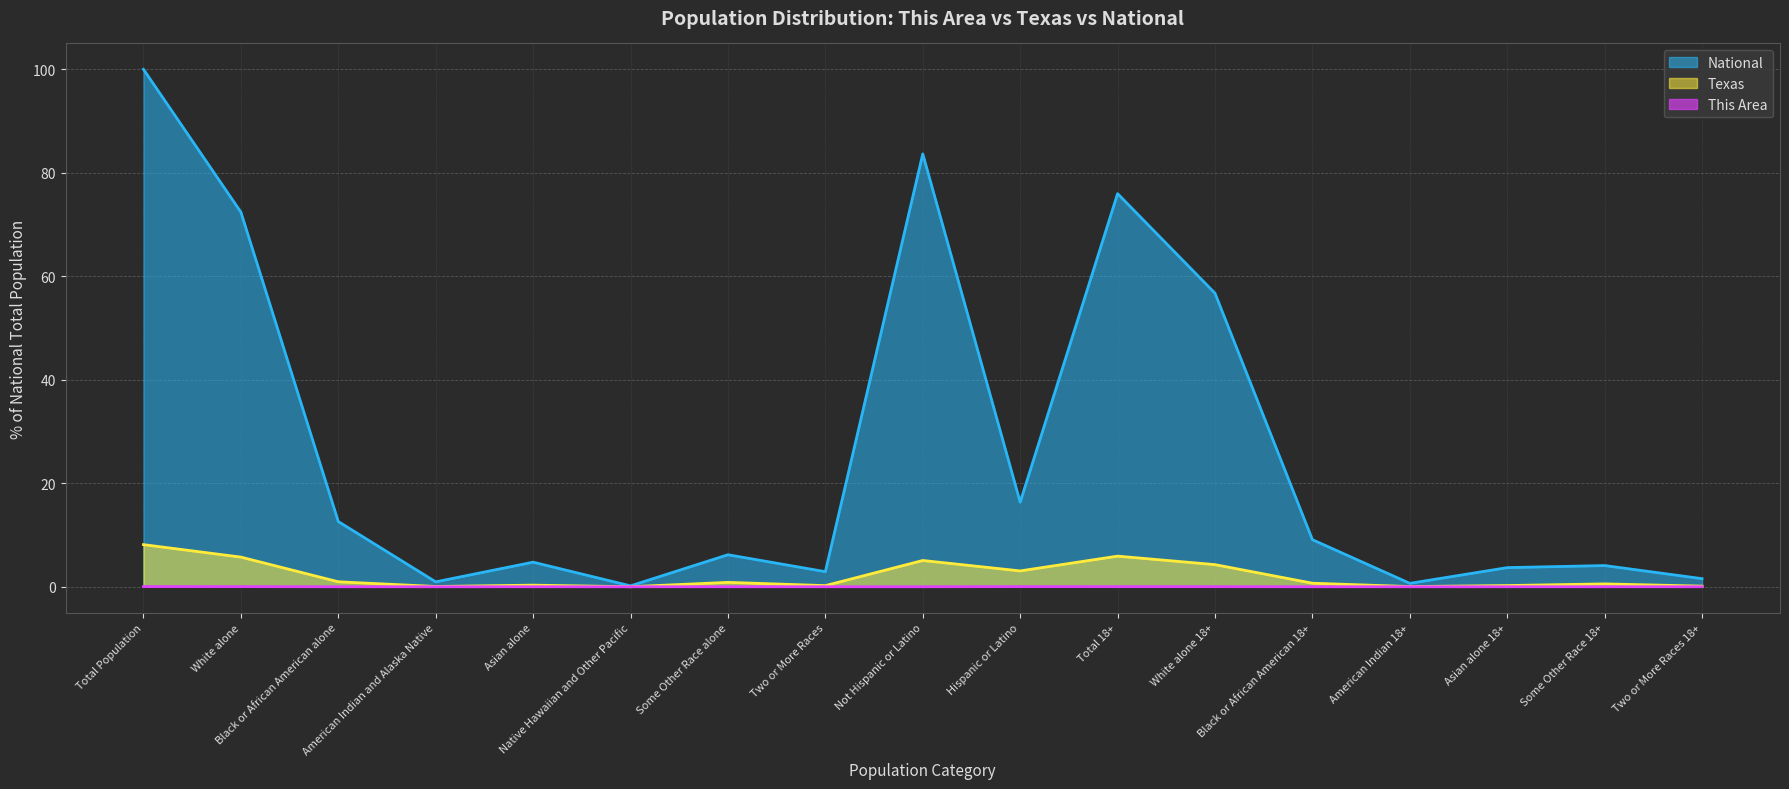

List the labels in order of National value, largest first.

Total Population, Not Hispanic or Latino, Total 18+, White alone, White alone 18+, Hispanic or Latino, Black or African American alone, Black or African American 18+, Some Other Race alone, Asian alone, Some Other Race 18+, Asian alone 18+, Two or More Races, Two or More Races 18+, American Indian and Alaska Native, American Indian 18+, Native Hawaiian and Other Pacific